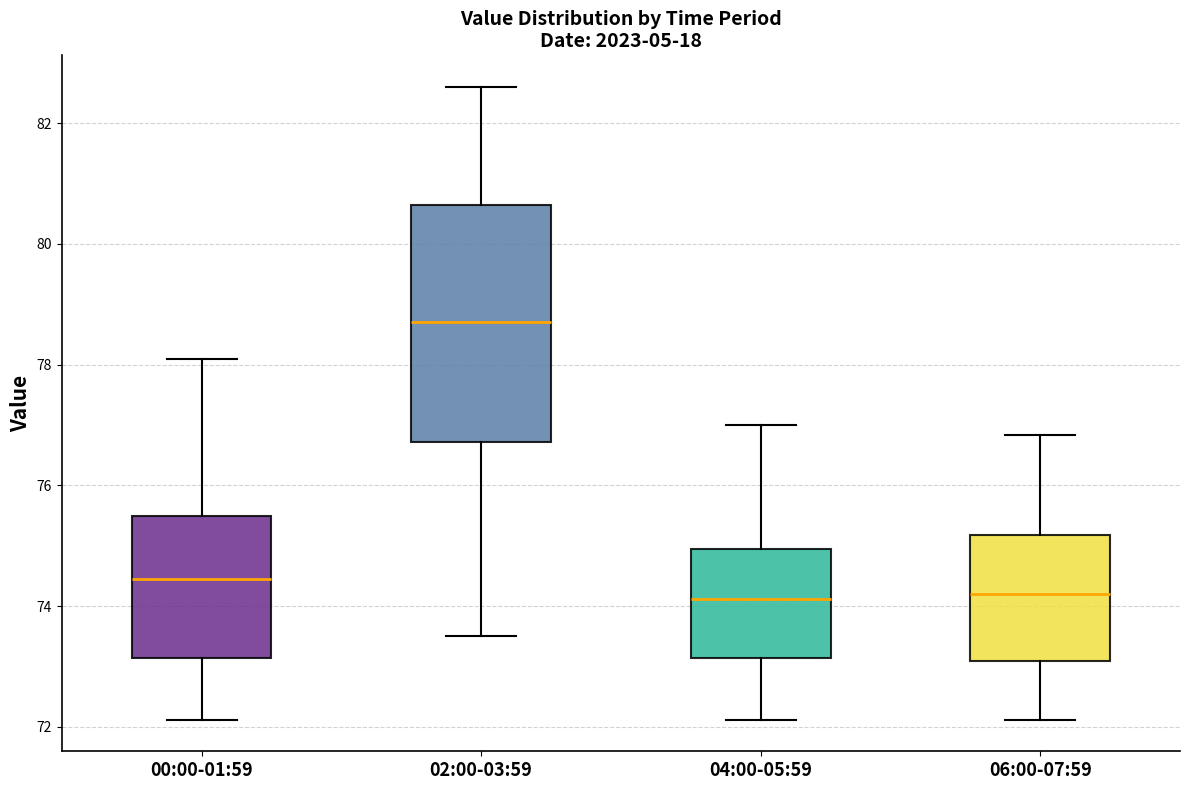

Where does the median line of the box for 04:00-05:59 sit on the y-axis? The values are not printed on the chart, so give them approximately, as read against the axis.

74.2